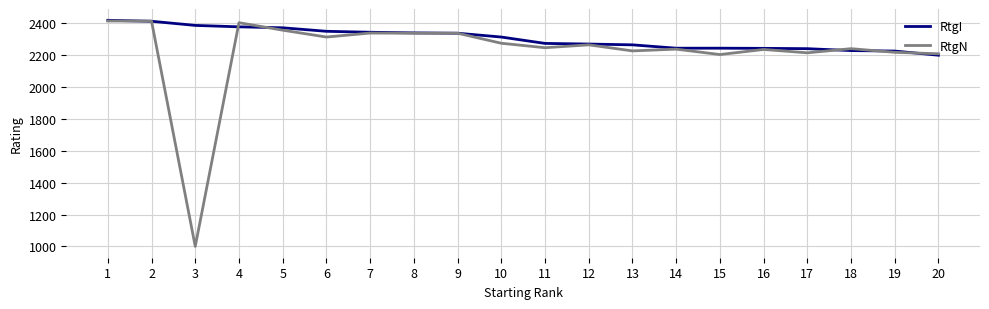

Which series has the widest spread of values?

RtgN